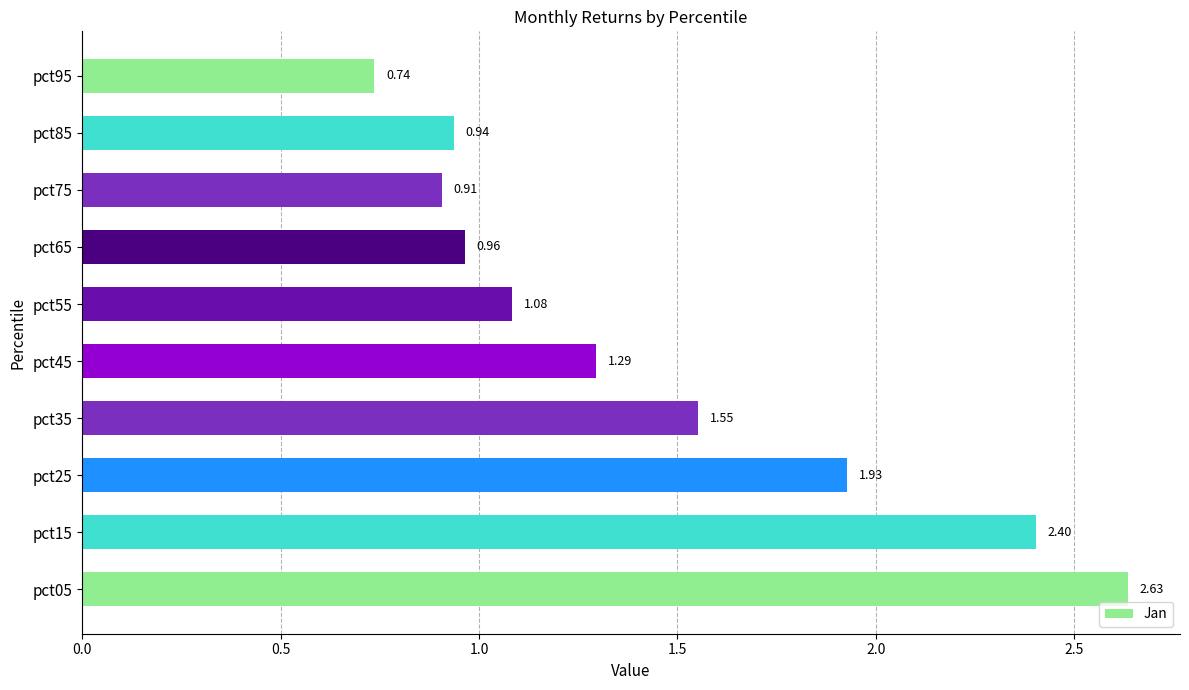

Between pct65 and pct35, which is larger?

pct35